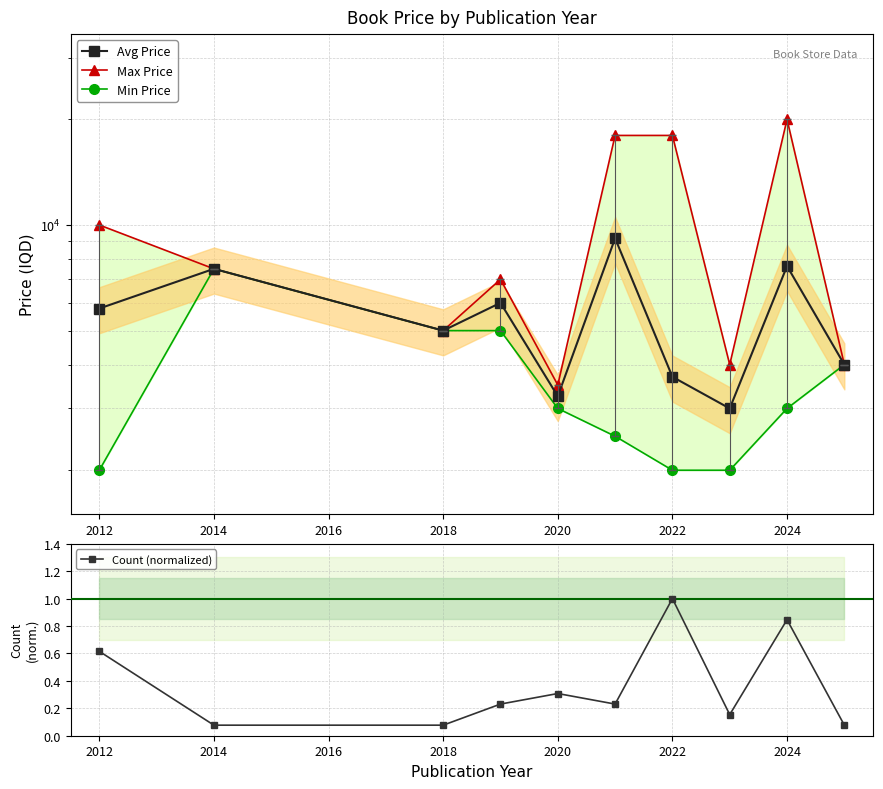

How many interior local valleys does the Count (normalized) series have?

2